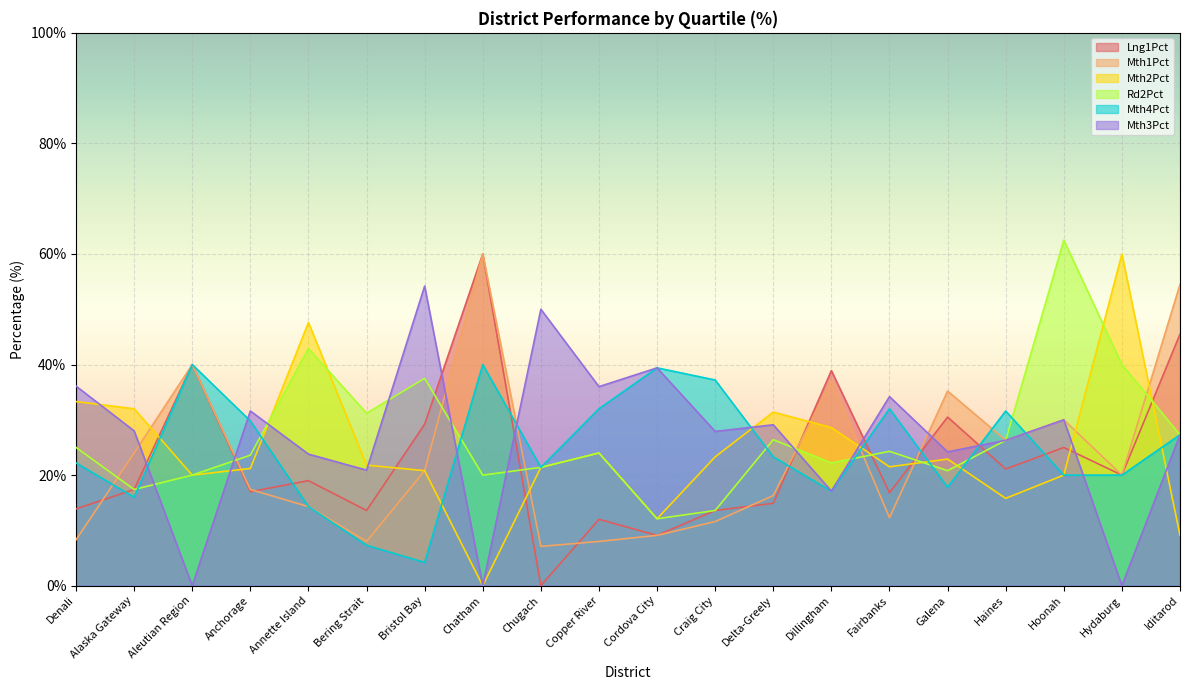

What is the value of the Mth2Pct point at the 15th from the left?

21.5